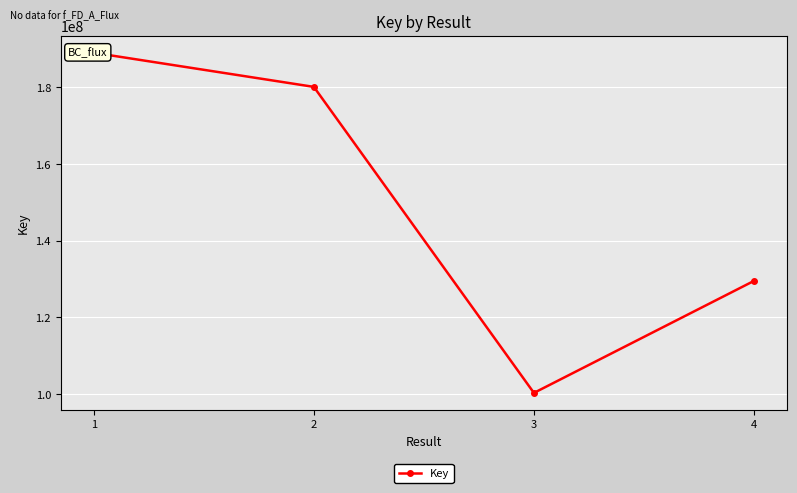

What is the change in value from 2 to 4?

-50620263